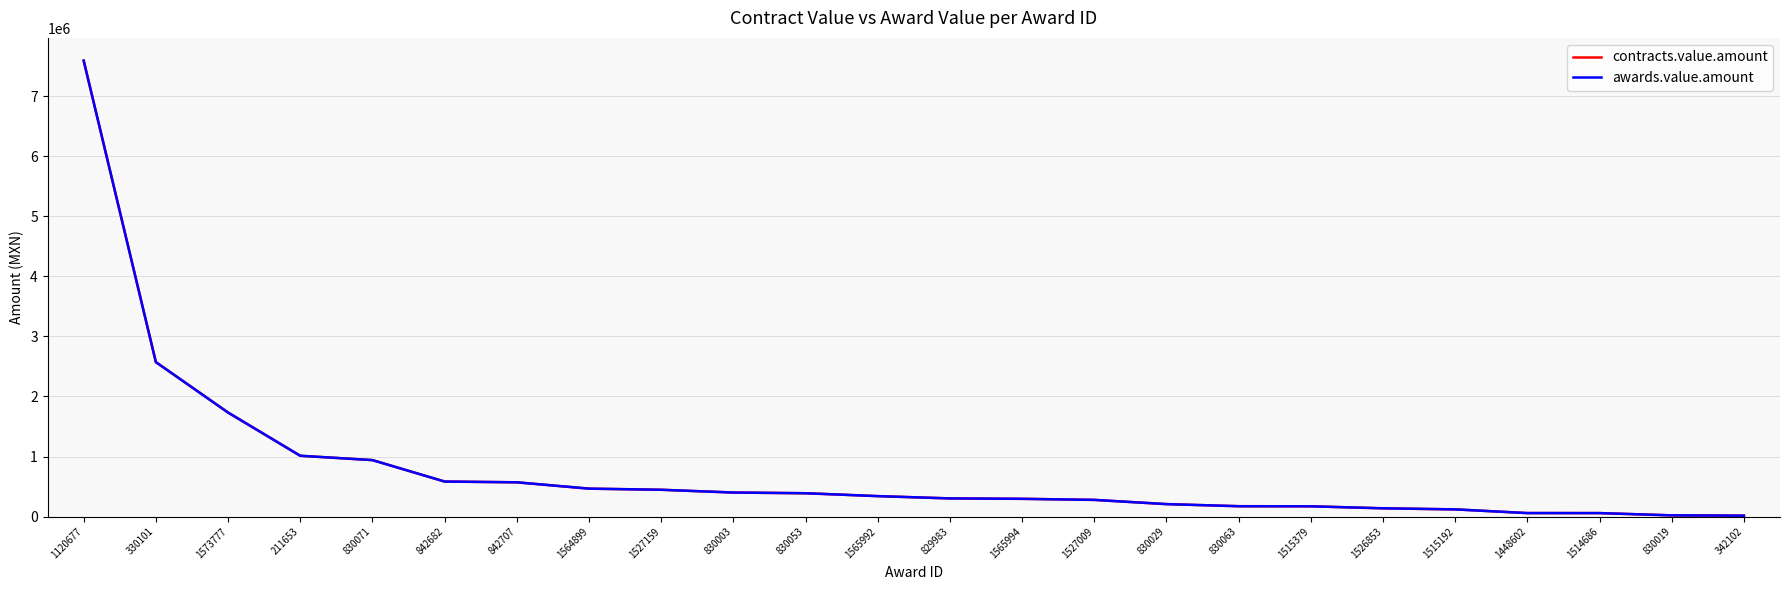

At which category is the sum across all series the highest?

1120677